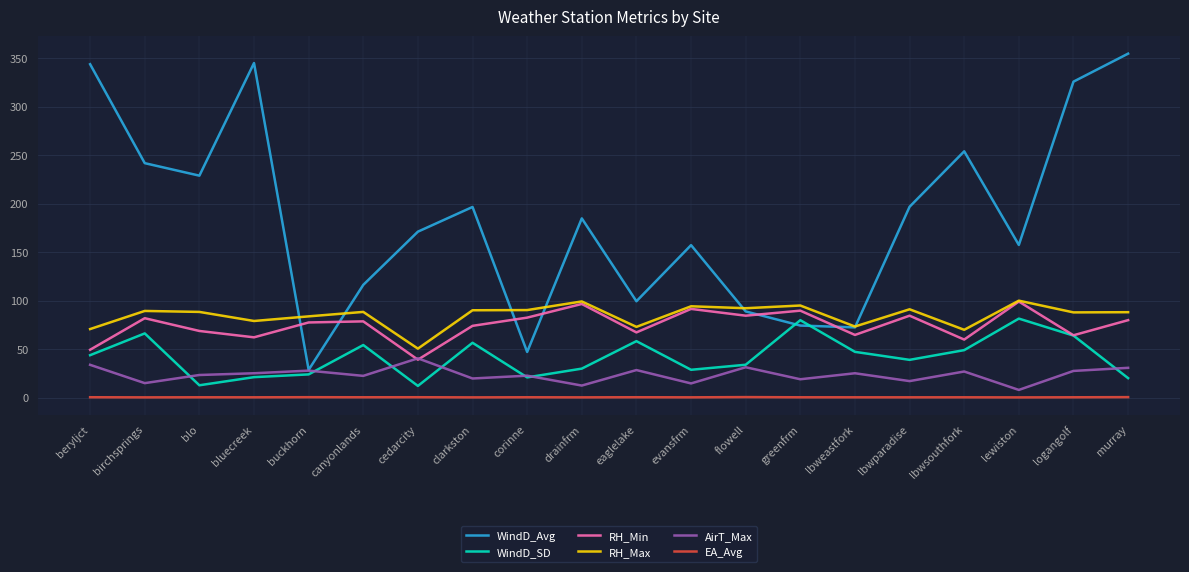

At which category does WindD_SD reach its first local peak?

birchsprings